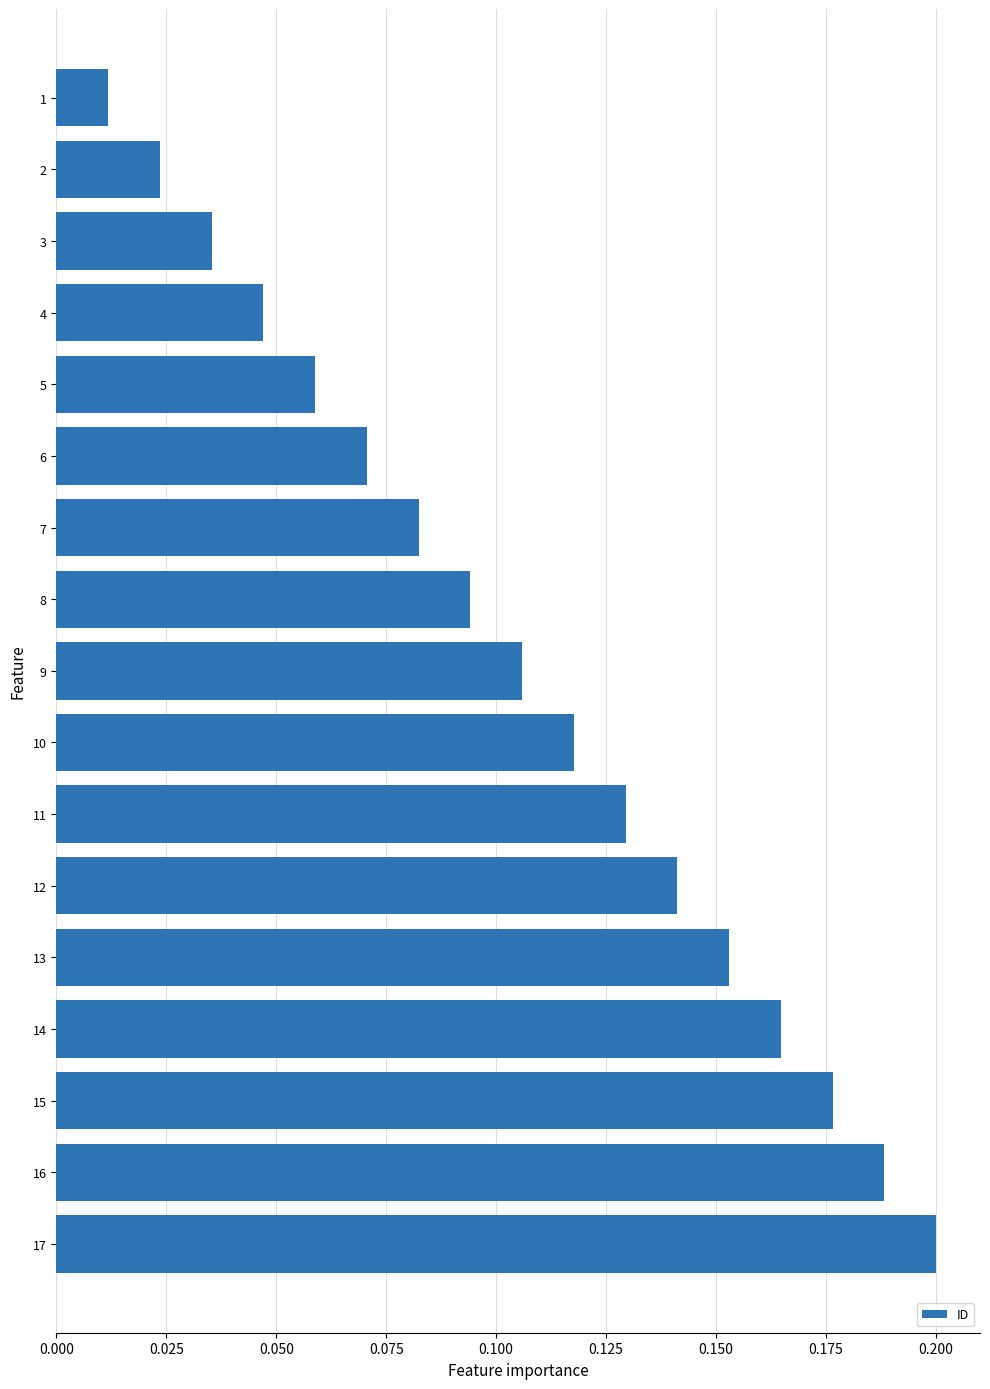

How many bars are there in total?

17